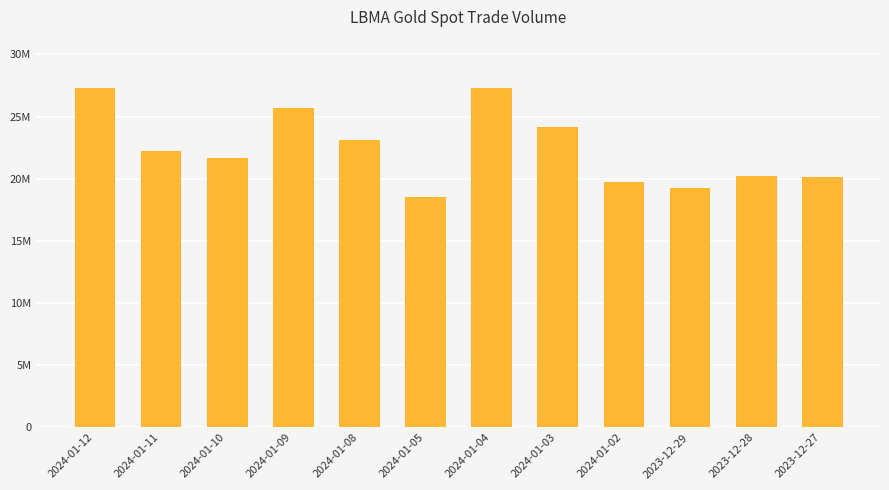

What is the maximum value shown in the chart?

27313043